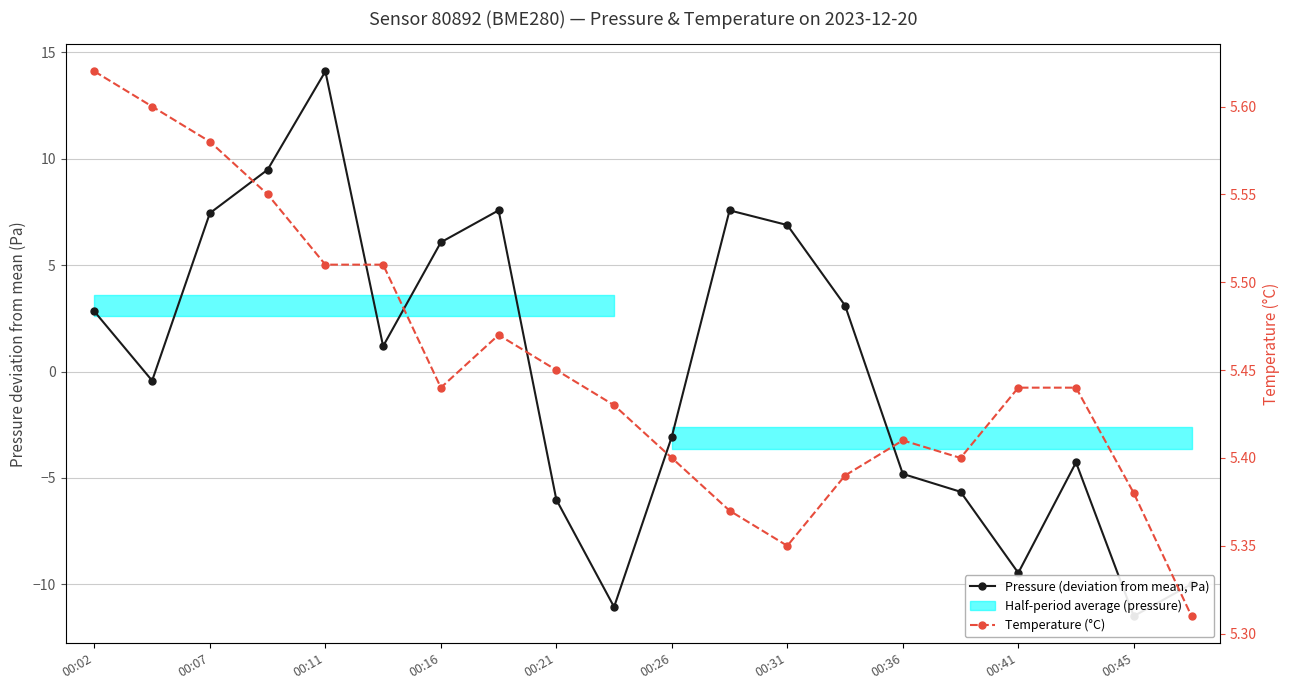

At which label does Pressure (deviation from mean, Pa) first exceed 1?

00:02